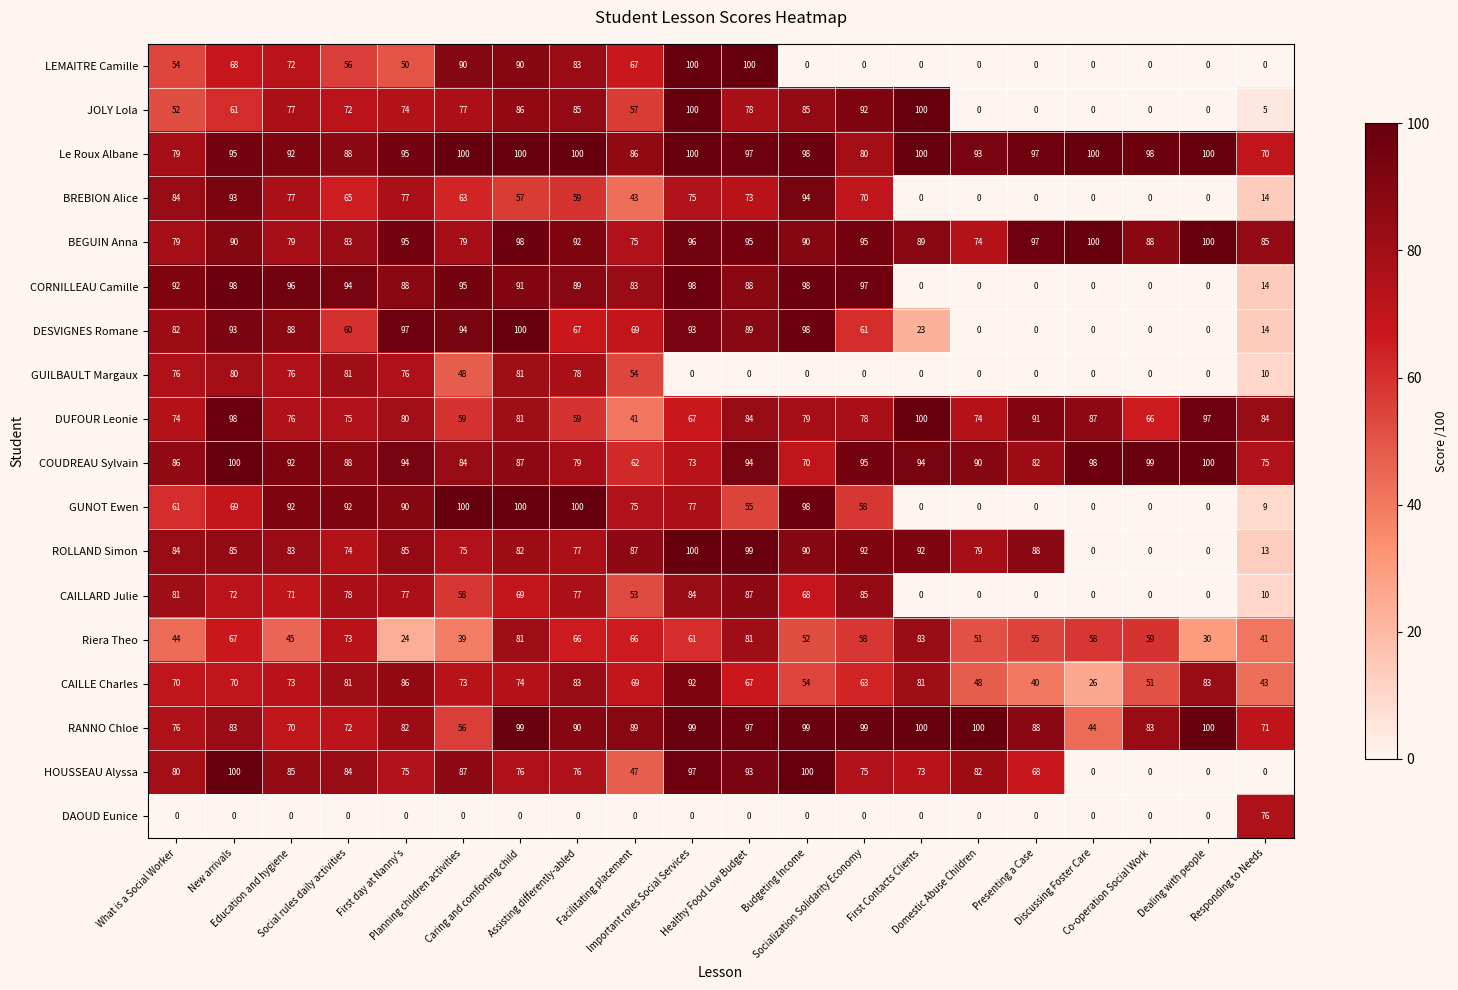

How many distinct data groups are displayed?

18